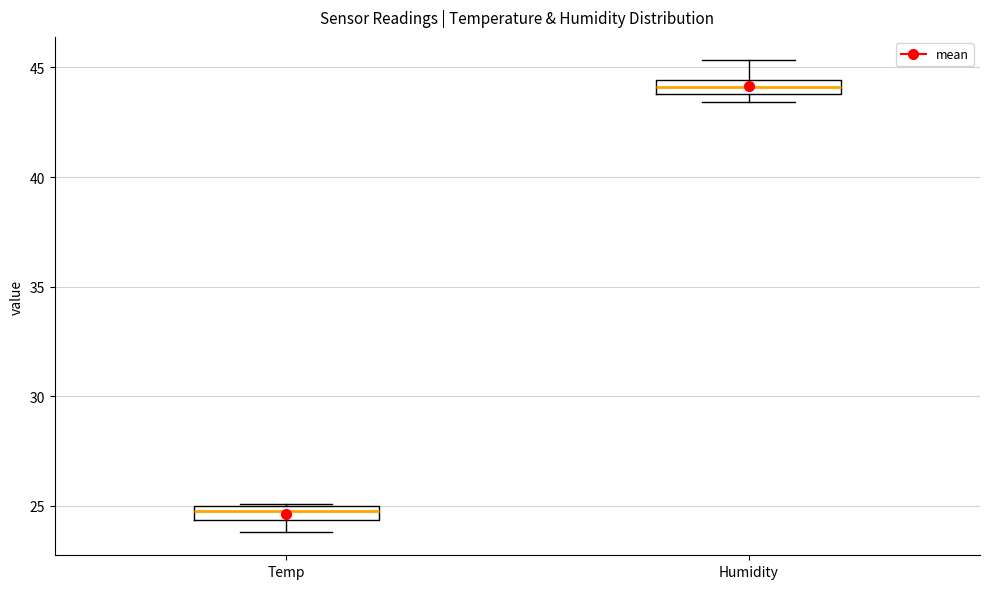

Where is the upper edge of the box for Humidity on the y-axis? The values are not printed on the chart, so give them approximately, as read against the axis.

44.5